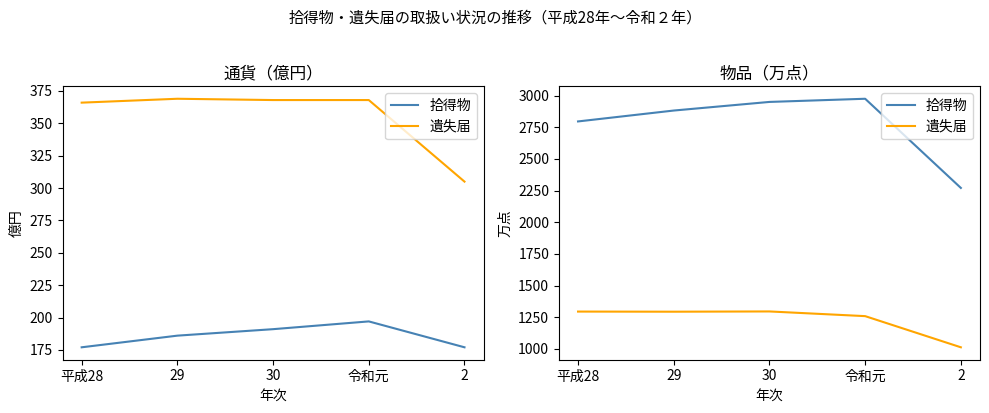

Reading left to right, transcribe all the data shown in this chart.

拾得物: 2796	2882	2950	2975	2271
遺失届: 1295	1294	1296	1259	1013